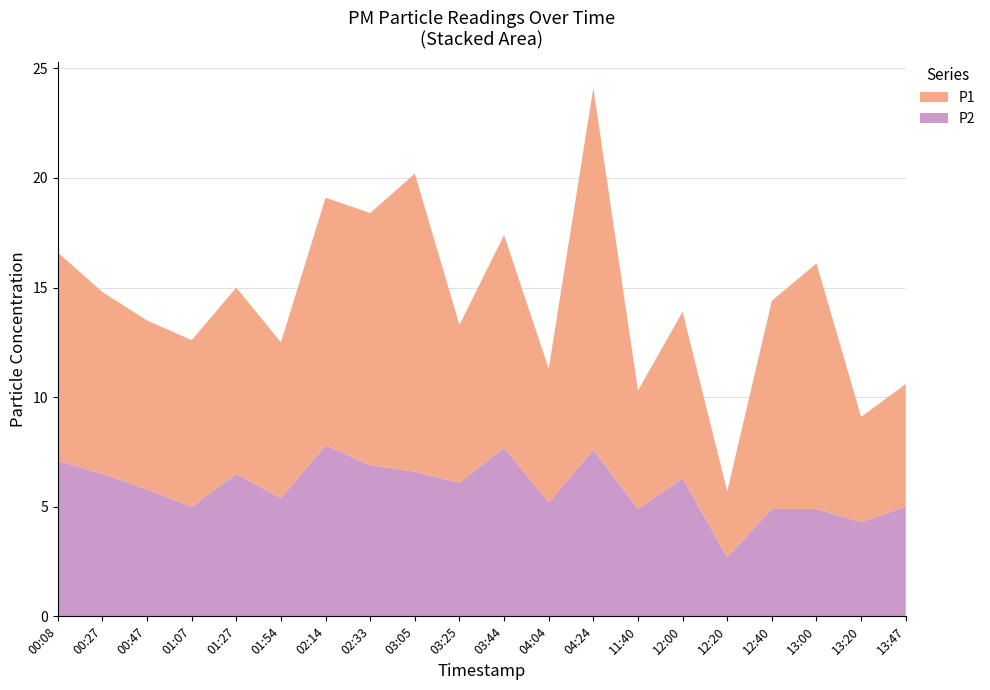

Reading left to right, list all the values displayed in this chart.

P1: 9.5	8.3	7.7	7.6	8.5	7.1	11.3	11.5	13.6	7.2	9.7	6.1	16.5	5.4	7.6	3.0	9.5	11.2	4.8	5.6
P2: 7.1	6.5	5.8	5.0	6.5	5.4	7.8	6.9	6.6	6.1	7.7	5.2	7.6	4.9	6.3	2.7	4.9	4.9	4.3	5.0